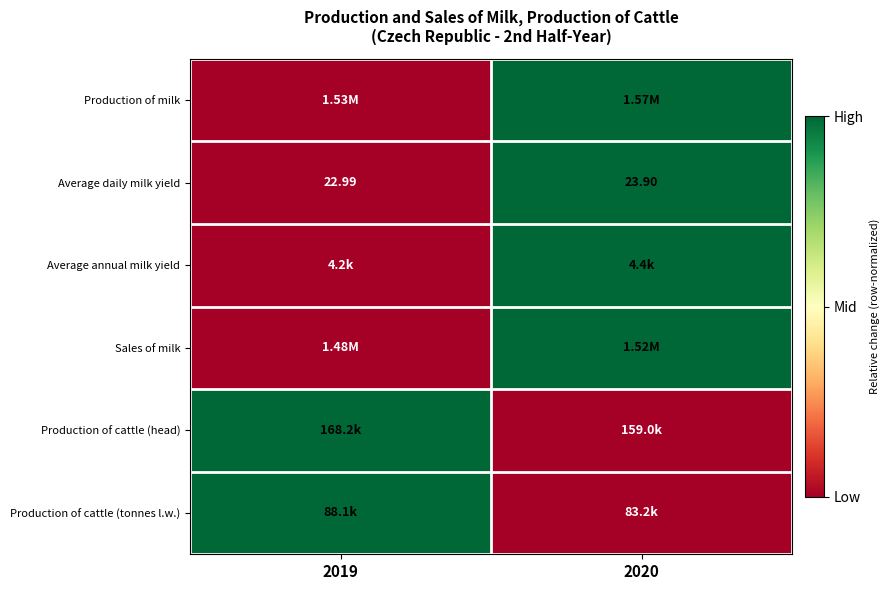

At which label is Production of cattle (head) closest to 0?

2020